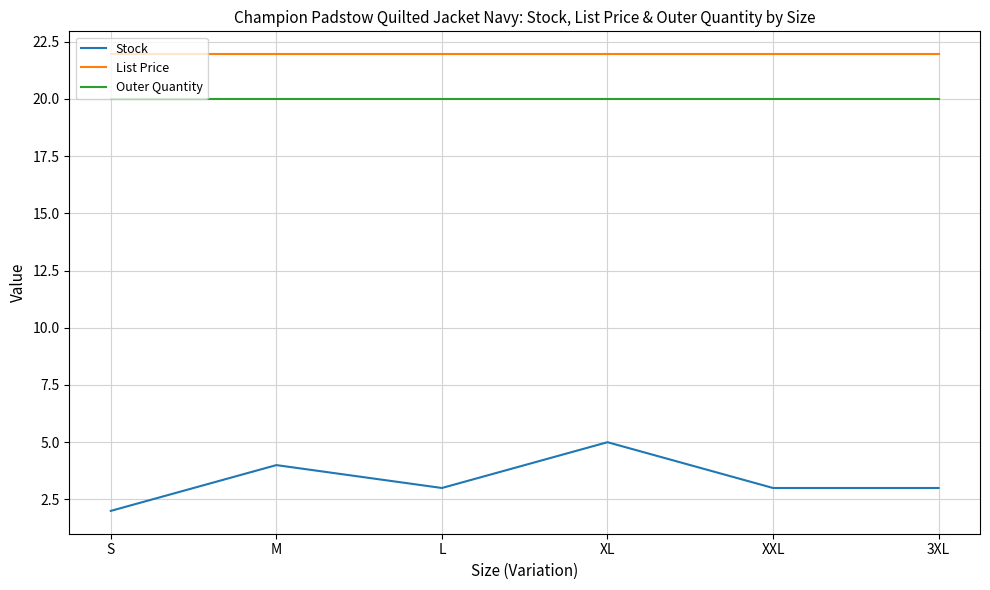

Which category has the lowest value in the Stock series?

S